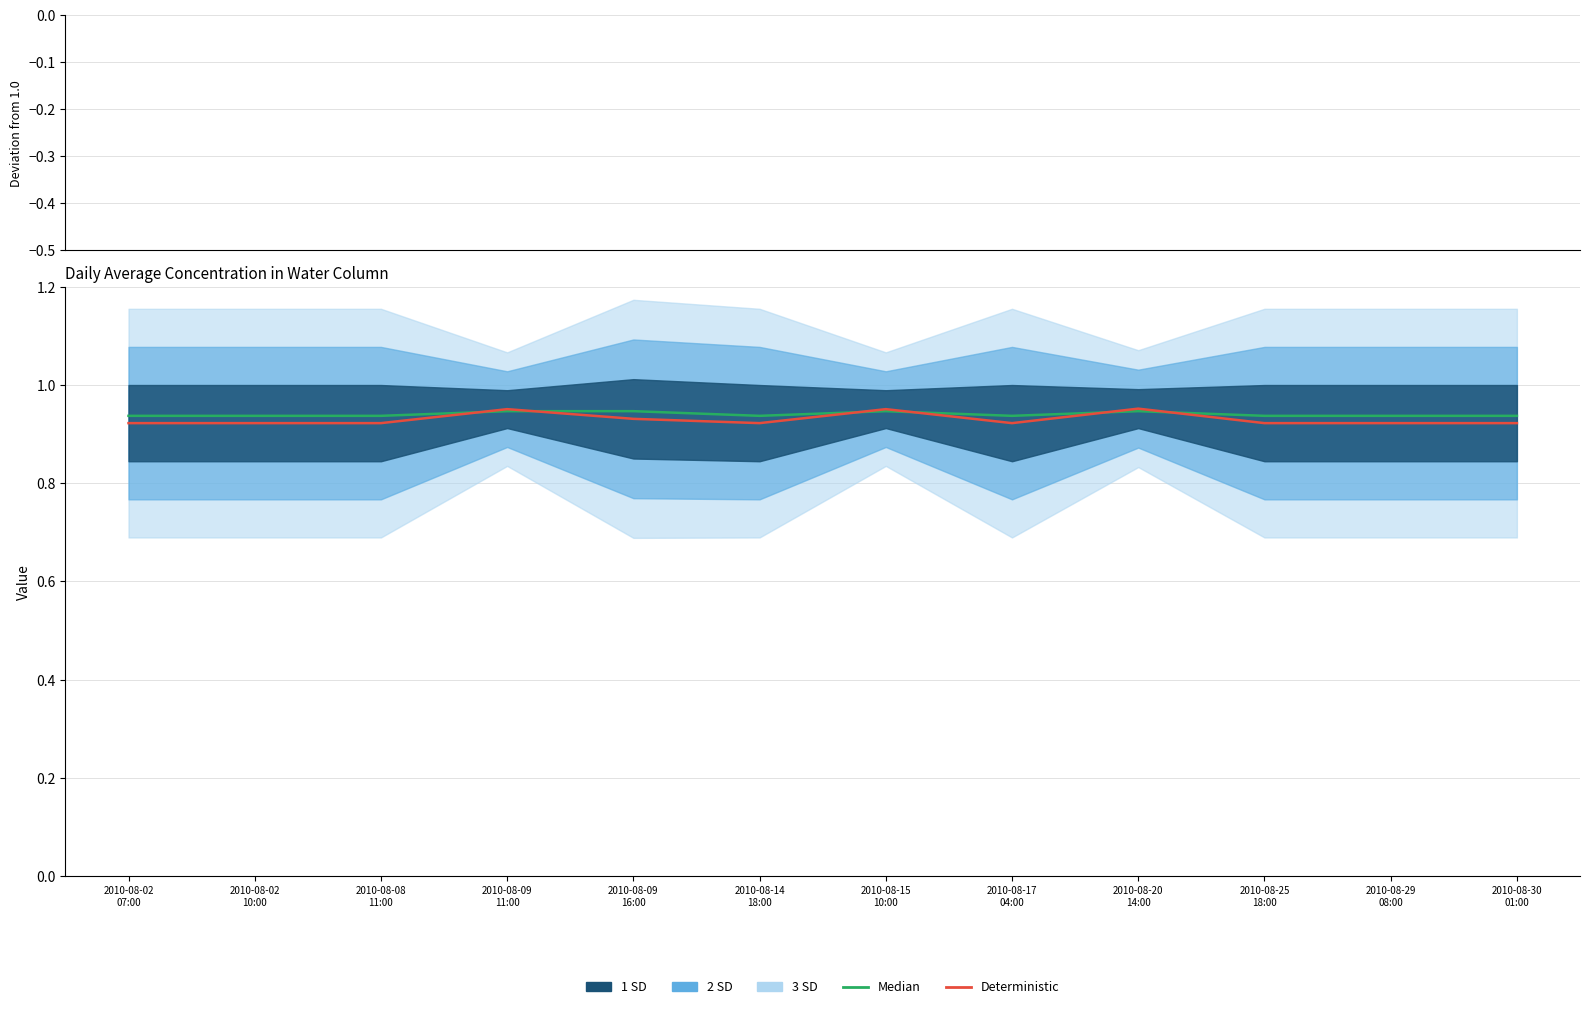

Rank the series by their maximum value, from lowest to highest.

Median, Deterministic